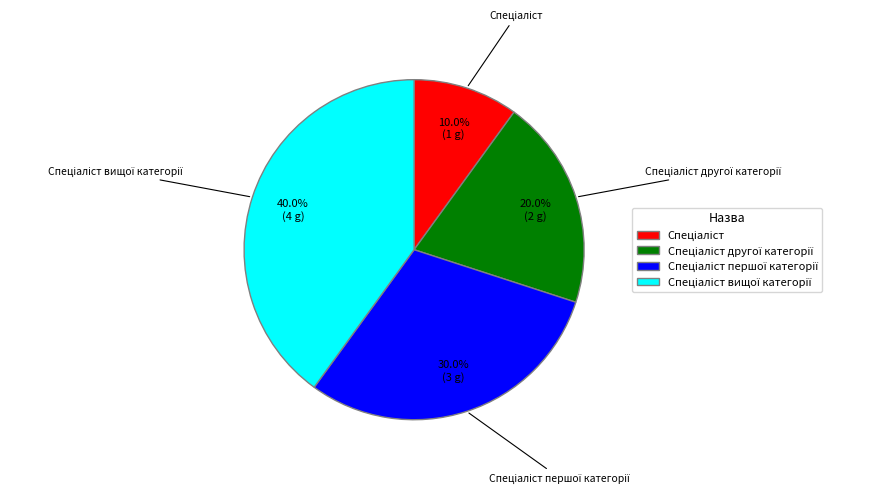

Is there any slice that represents more than half of the pie?

No